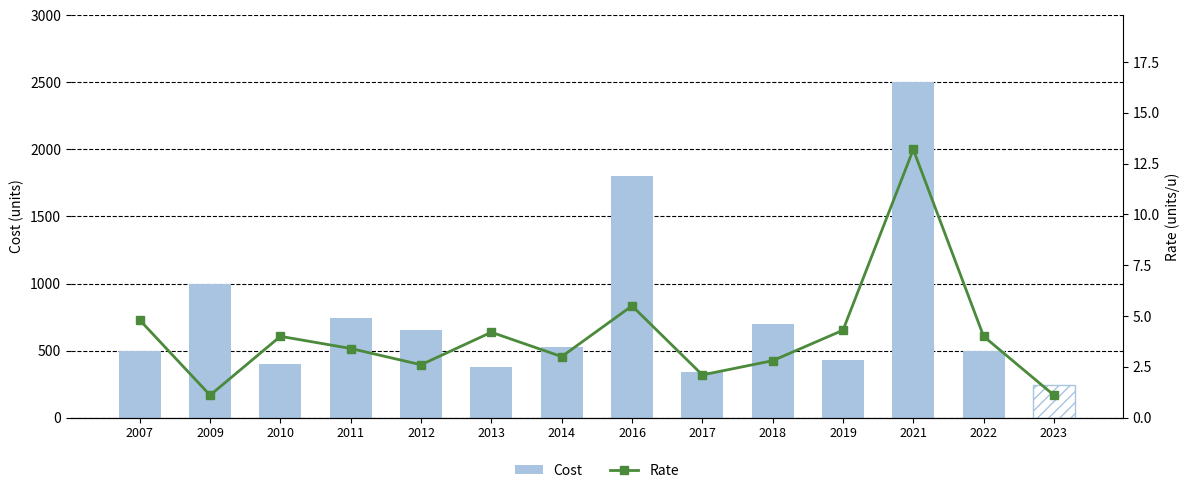

What is the value of the Cost bar at the 4th from the left?

740.0